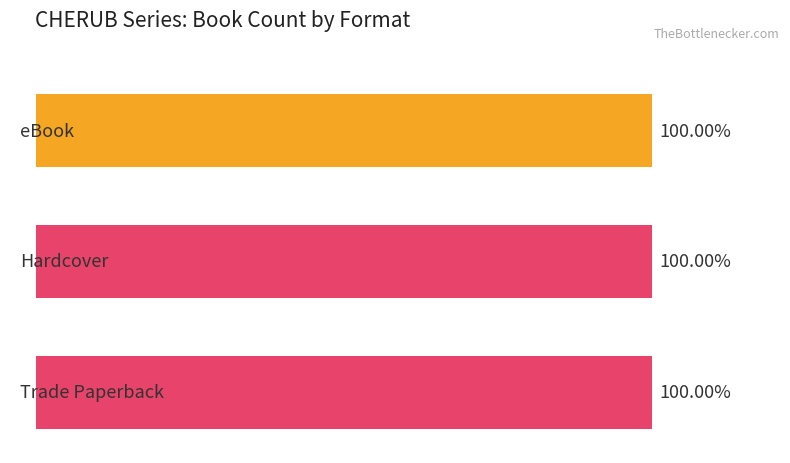

What are all the series names shown in the legend?

eBook, Hardcover, Trade Paperback